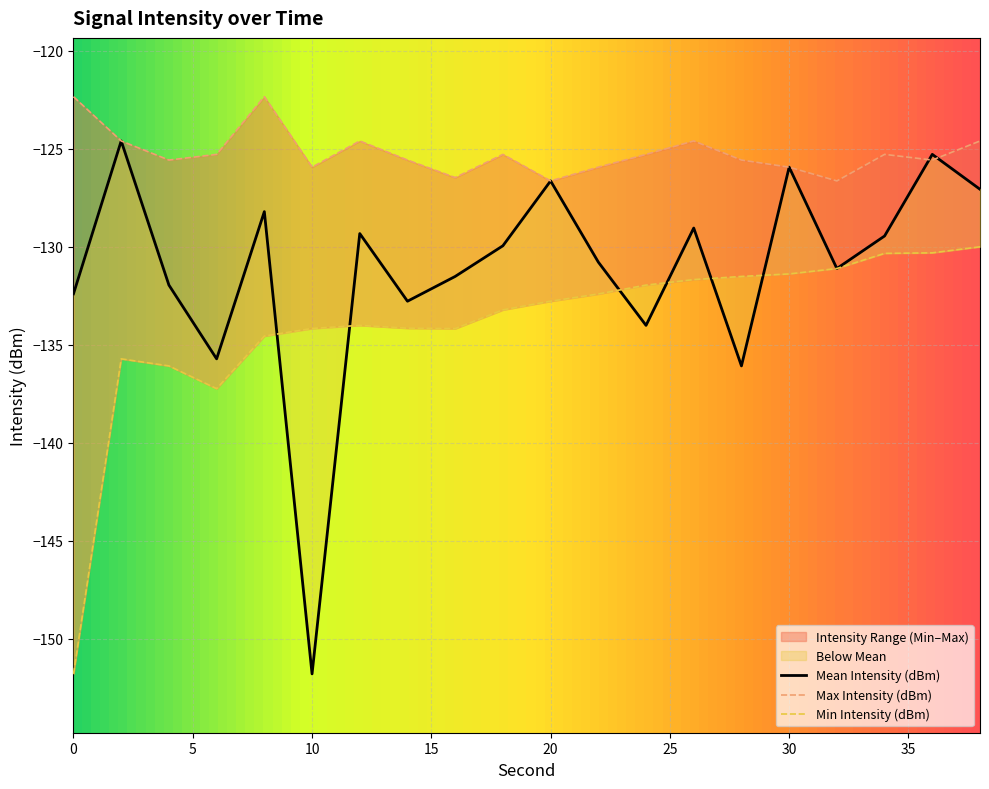

At 14, list the series in order from largest to smallest.

Max Intensity (dBm), Mean Intensity (dBm), Min Intensity (dBm)